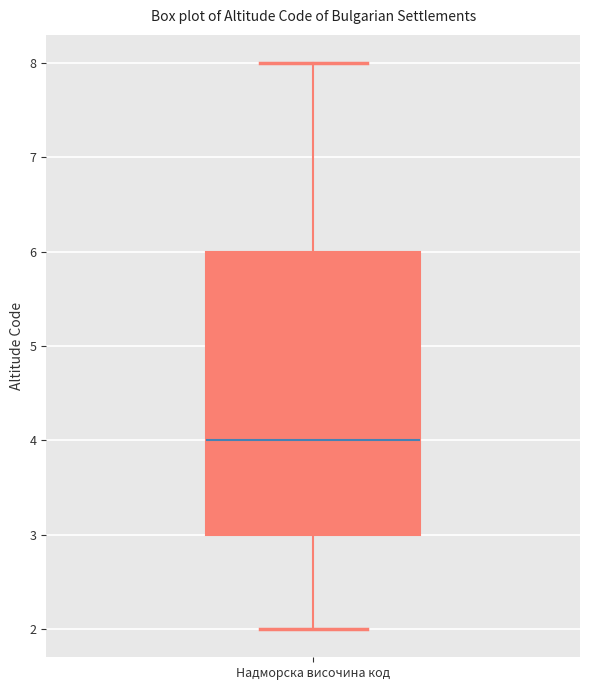

Where does the upper whisker of the box for Надморска височина код end on the y-axis? The values are not printed on the chart, so give them approximately, as read against the axis.

8